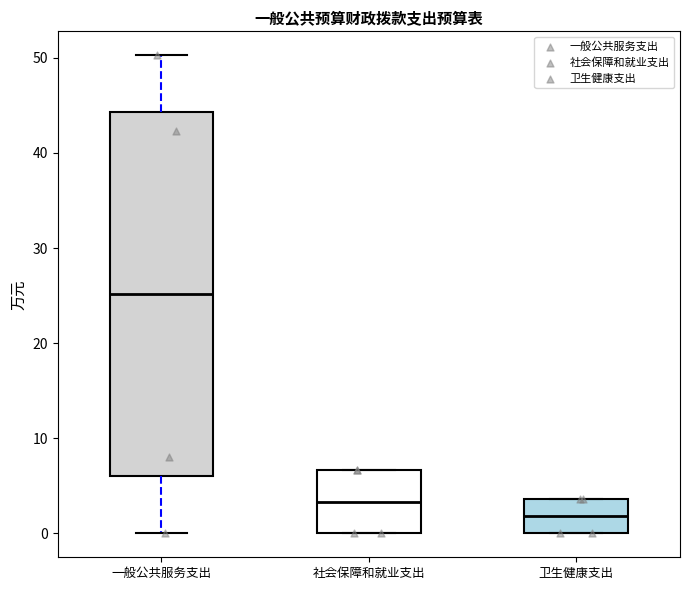

Which box is the tallest, from its lower edge to its upper edge?

一般公共服务支出